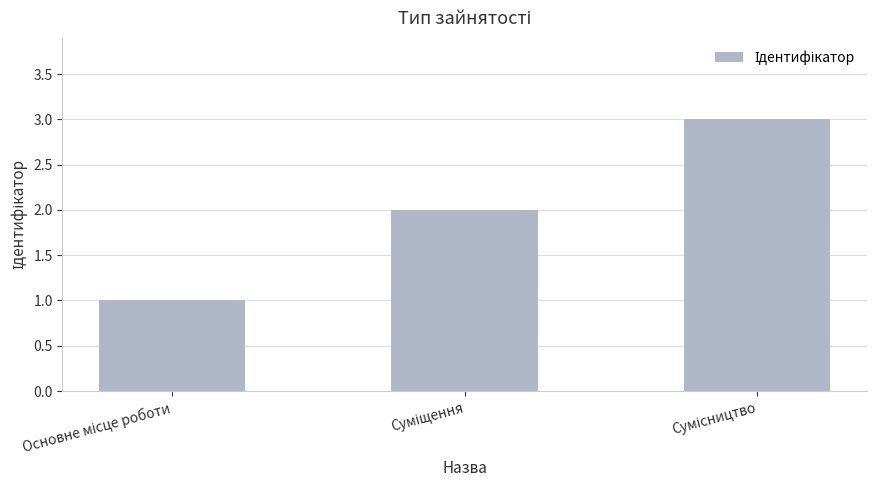

What is the sum of all values?

6